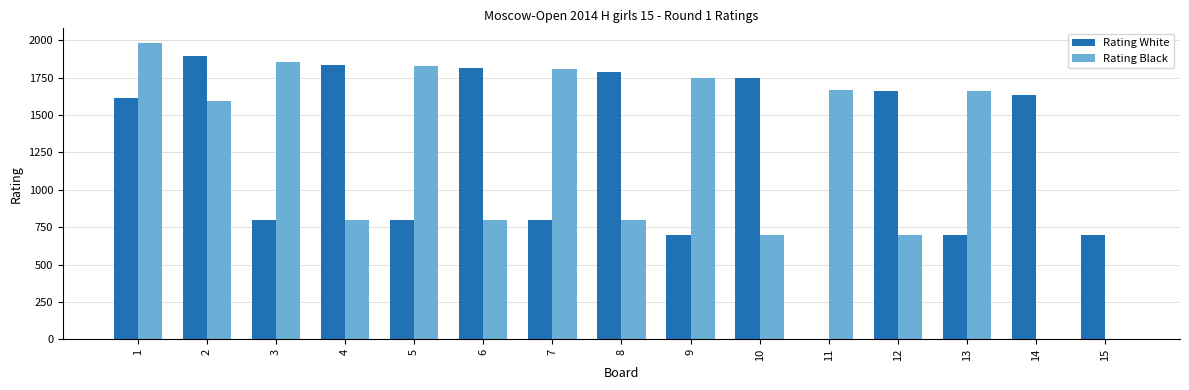

What is the sum of all Rating White values?

18494